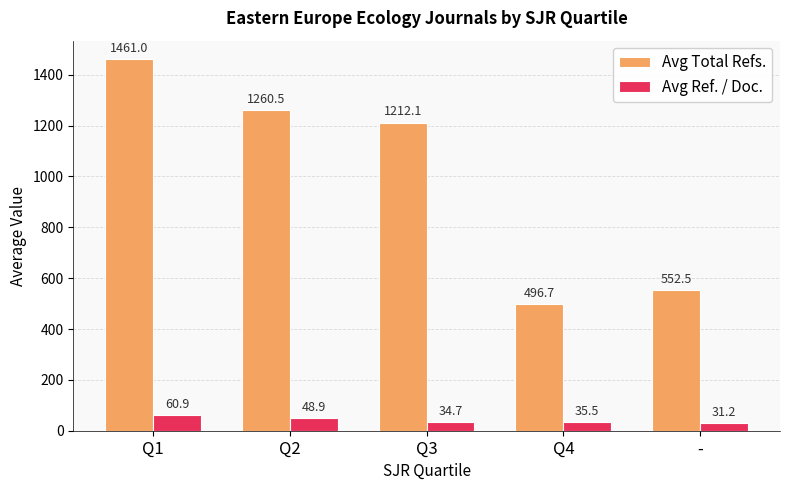

What is the total value across all series at Q3?

1246.9